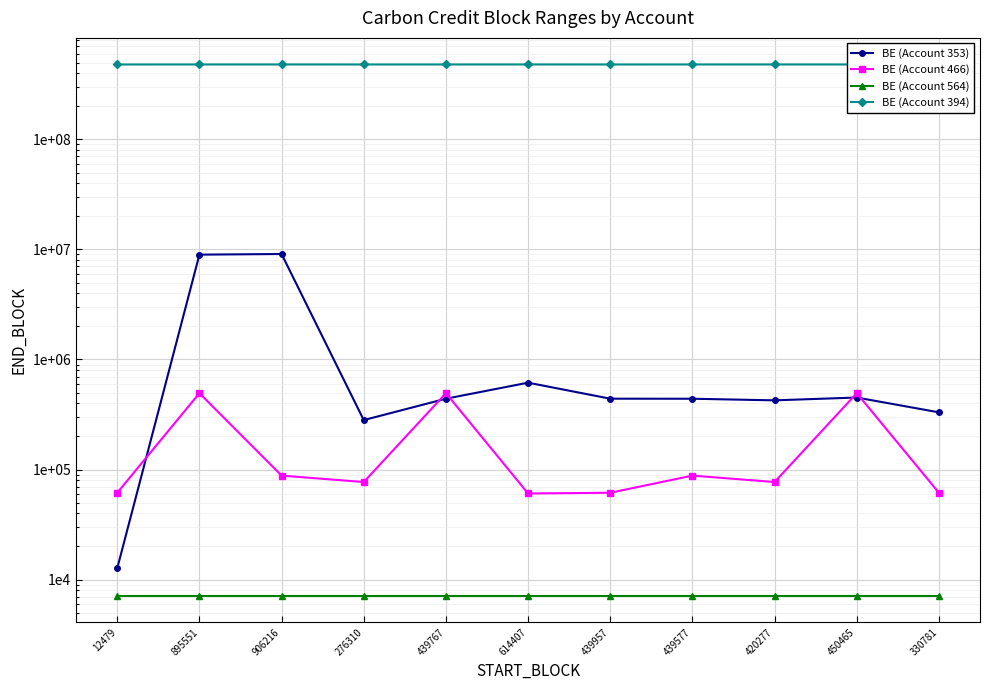

What is the difference between the maximum and minimum values in the BE (Account 394) series?

267345